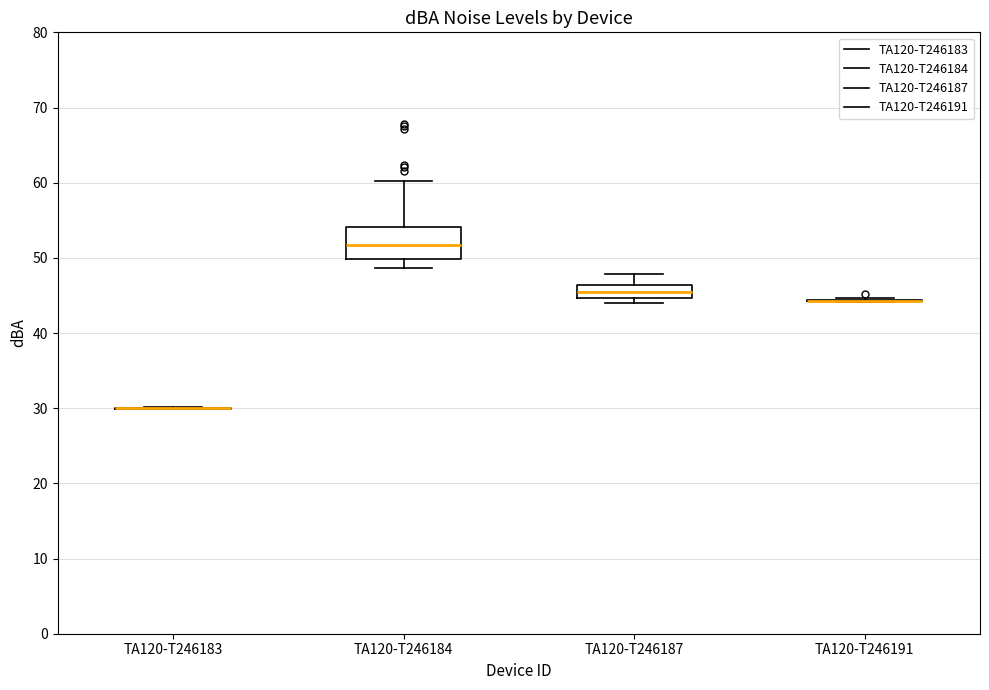

Reading left to right, read every box against the y-axis: the position of its median line, the range the box covers, and the ends of its whiskers. The values are not printed on the chart, so give them approximately, as read against the axis.

TA120-T246183: box collapsed to a line at 30, whiskers 30 to 30
TA120-T246184: median 52, box 50 to 54, whiskers 49 to 60
TA120-T246187: median 45 (inside the box), box 45 to 46, whiskers 44 to 48
TA120-T246191: box collapsed to a line at 44, whiskers 44 to 45